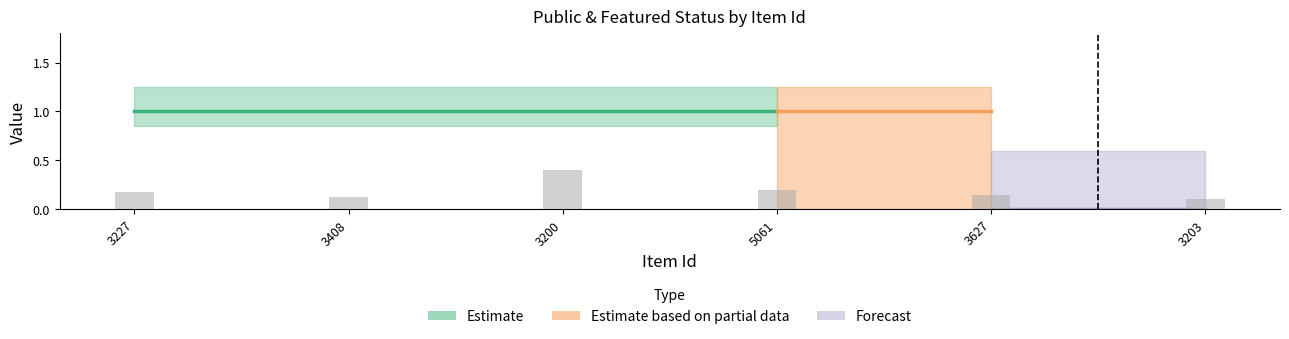

How many values are between 0 and 1?

6